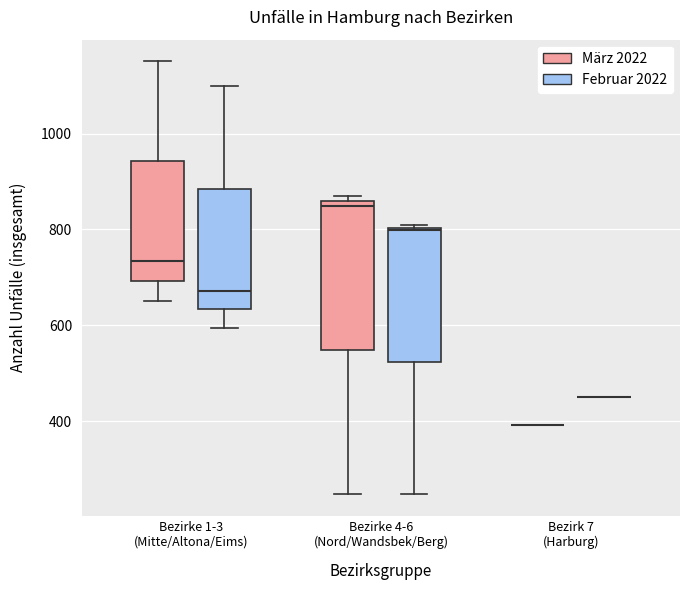

Reading left to right, transcribe this box plot: for each box, give where its median line is, the range the box spans, and where its two whiskers end, as read against the y-axis. The values are not printed on the chart, so give them approximately, as read against the axis.

Bezirke 1-3 (Mitte/Altona/Eims) (März 2022): median 740, box 700 to 940, whiskers 660 to 1160
Bezirke 1-3 (Mitte/Altona/Eims) (Februar 2022): median 680, box 640 to 880, whiskers 600 to 1100
Bezirke 4-6 (Nord/Wandsbek/Berg) (März 2022): median 840, box 540 to 860, whiskers 240 to 880
Bezirke 4-6 (Nord/Wandsbek/Berg) (Februar 2022): median 800, box 520 to 800, whiskers 240 to 800
Bezirk 7 (Harburg) (März 2022): box collapsed to a line at 400, whiskers 400 to 400
Bezirk 7 (Harburg) (Februar 2022): box collapsed to a line at 460, whiskers 460 to 460